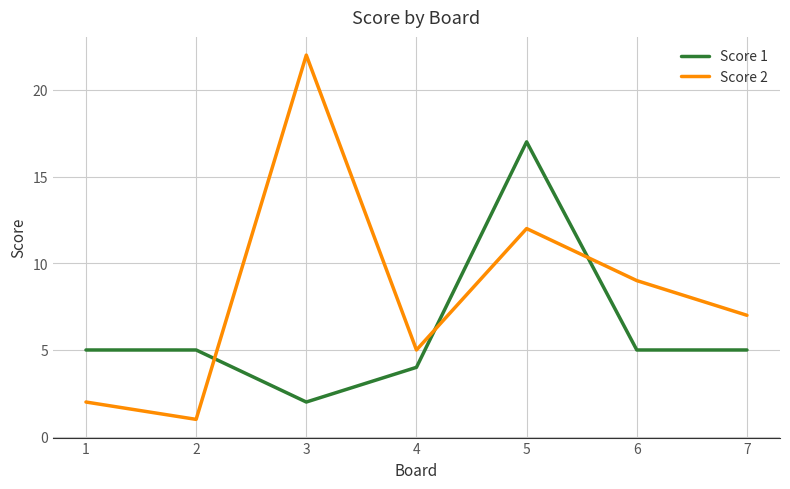

What is the total value across all series at 3?

24